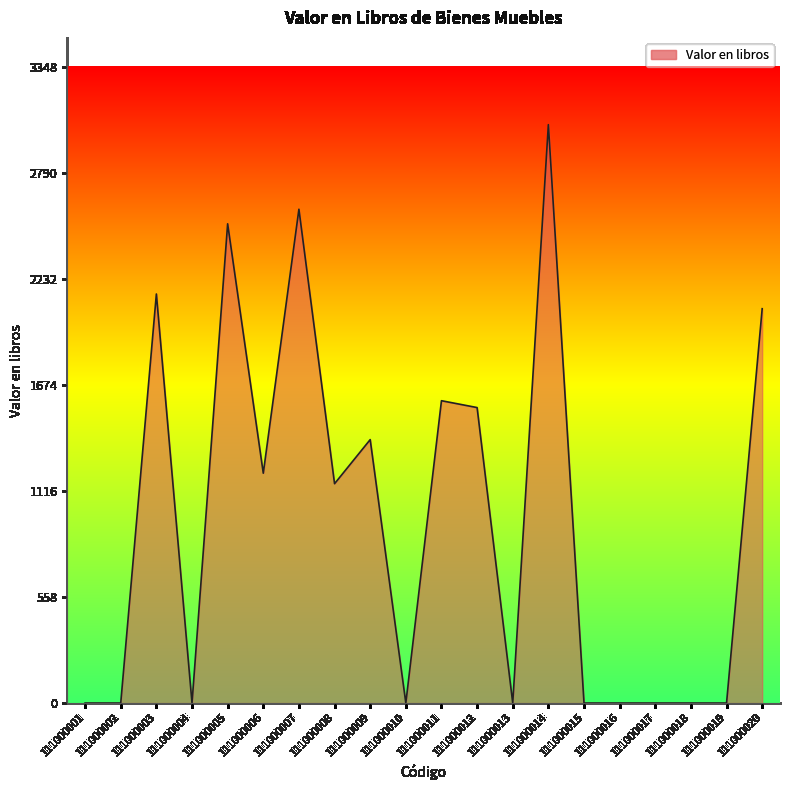

The value at 111000020 is 1164.3. True or false?

False